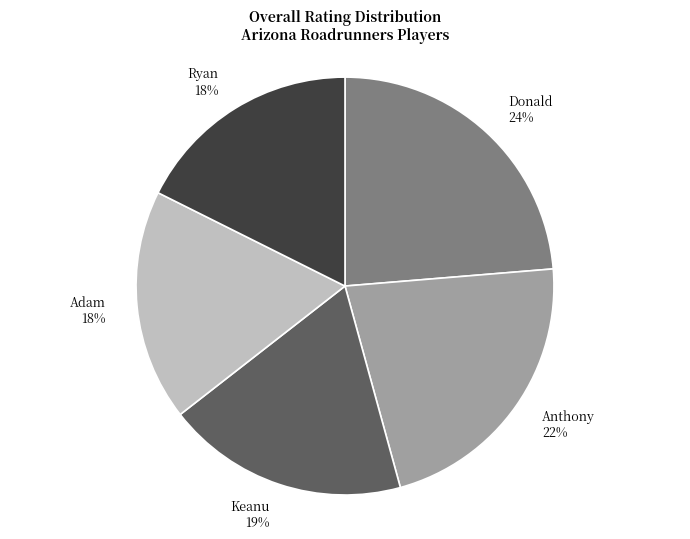

Do Donald and Ryan together represent more than half of the pie?

No